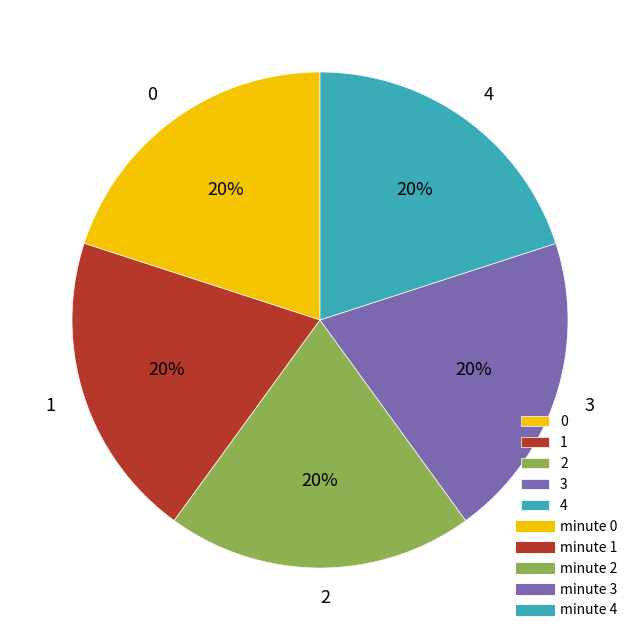

How many segments does this pie chart have?

5